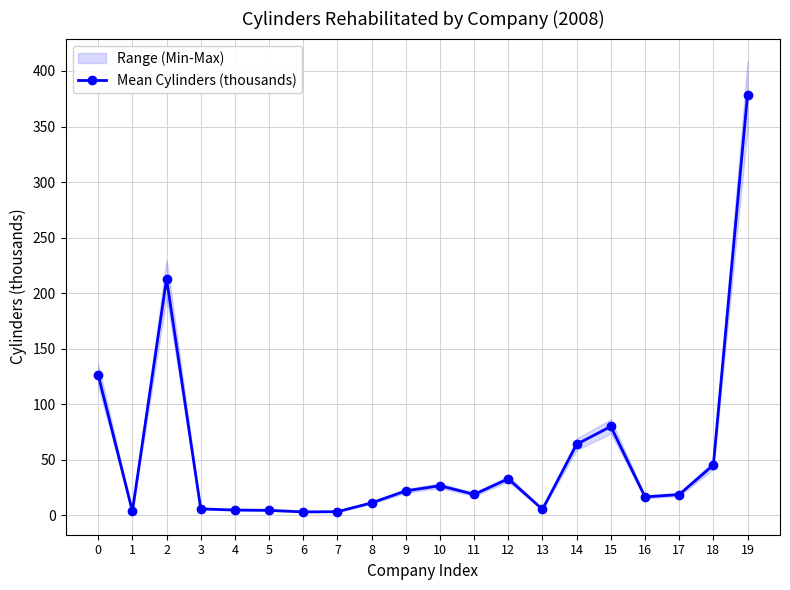

The chart shows a value of 212.9 at 2. True or false?

True